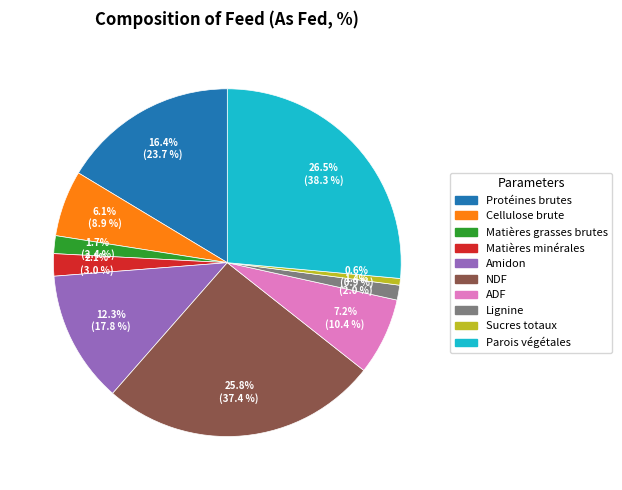

Does Matières minérales represent more than half of the total?

No